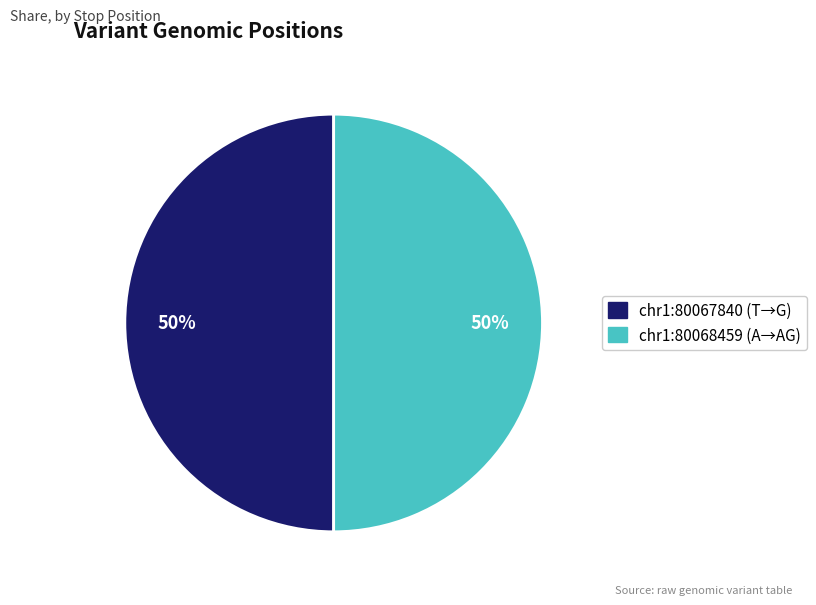

Count the number of slices in the pie.

2